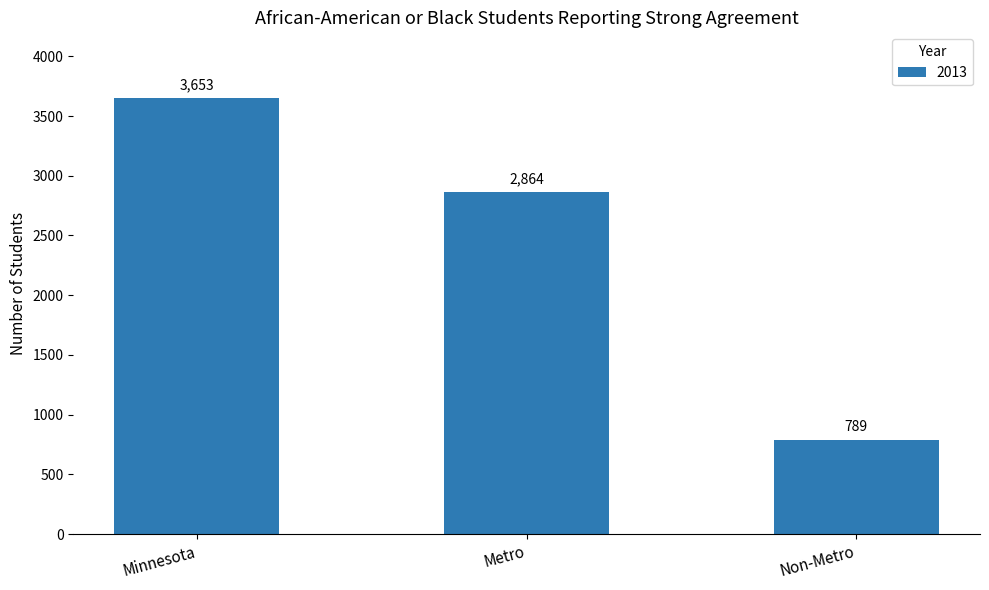

What is the difference between the maximum and minimum values?

2864